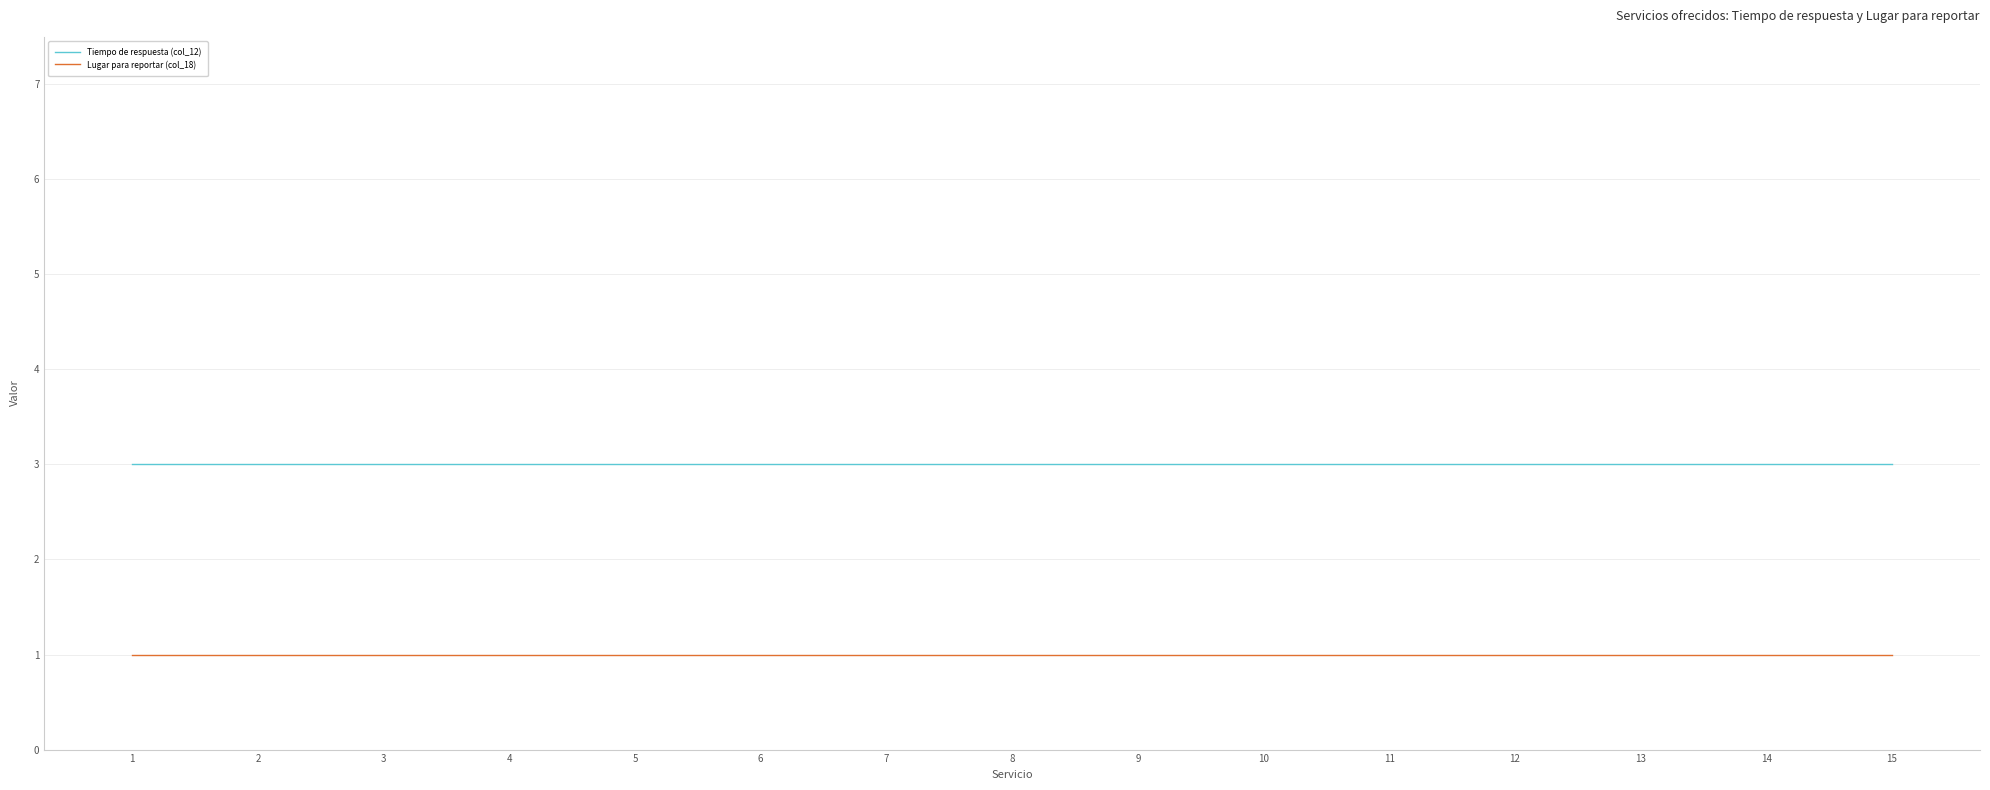

True or false: Tiempo de respuesta (col_12) has a value of 3 at 1.

True